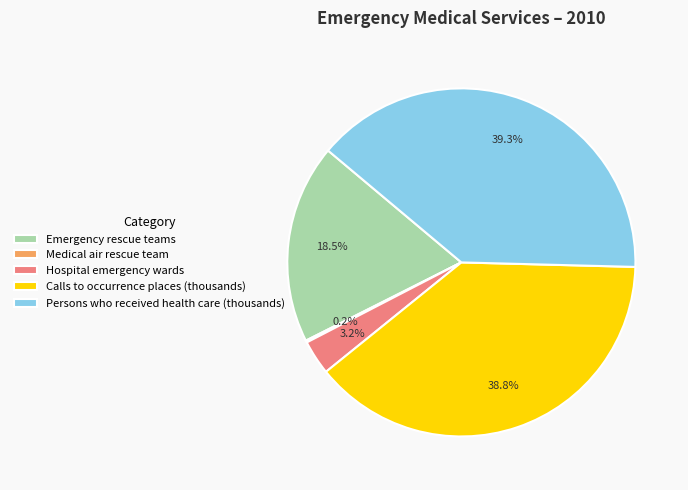

Between Hospital emergency wards and Emergency rescue teams, which is larger?

Emergency rescue teams